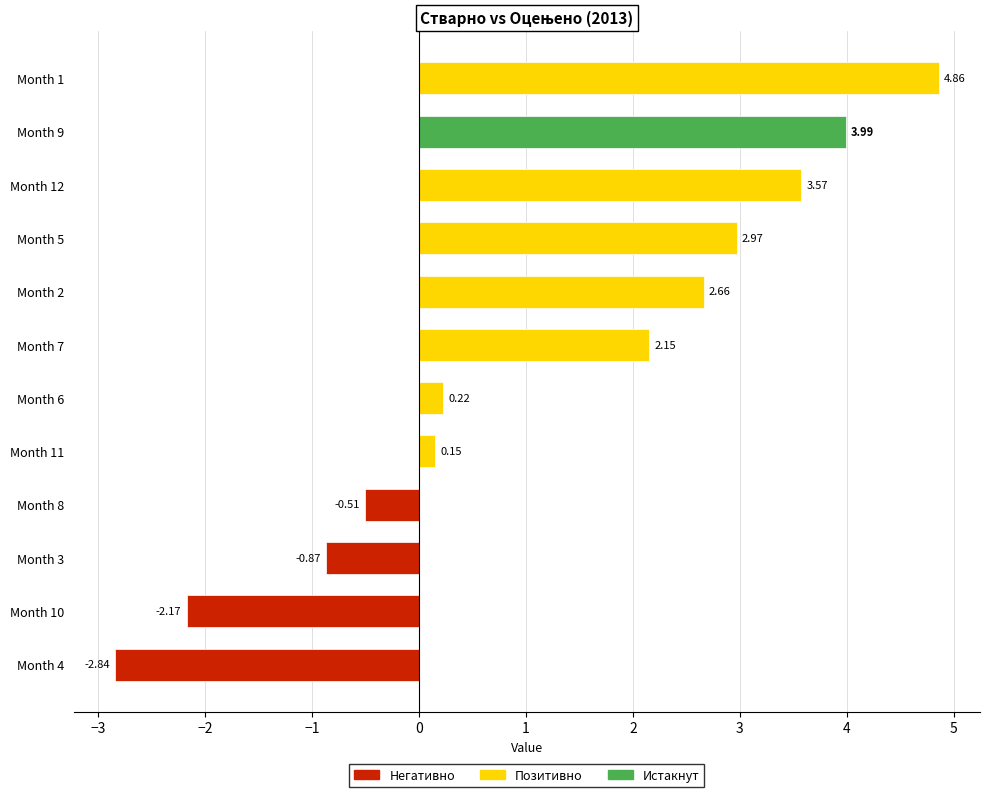

What is the difference between the maximum and minimum values?

7.7